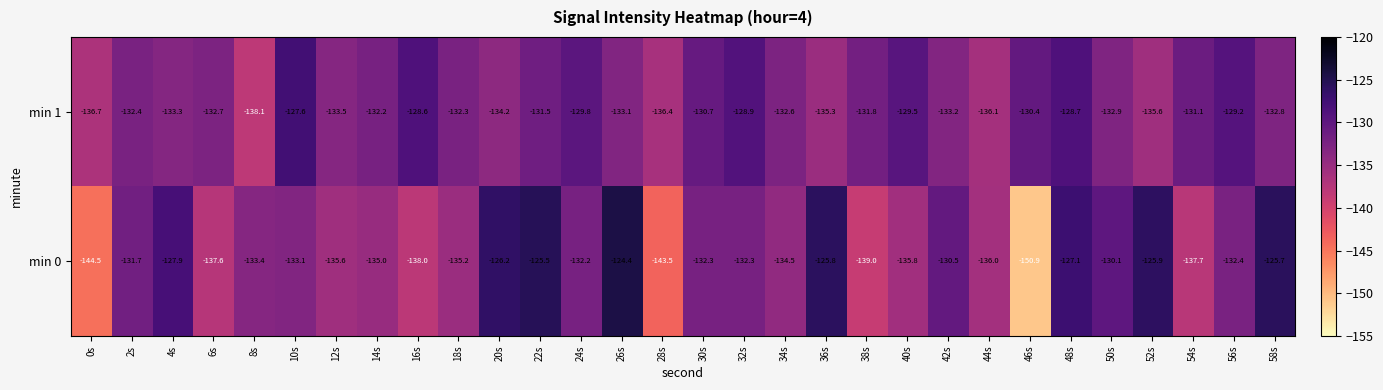

What value does the min 1 series have at 44s?

-136.1